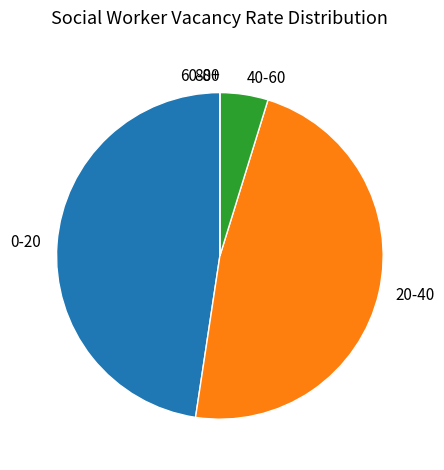

Is there any slice that represents more than half of the pie?

No